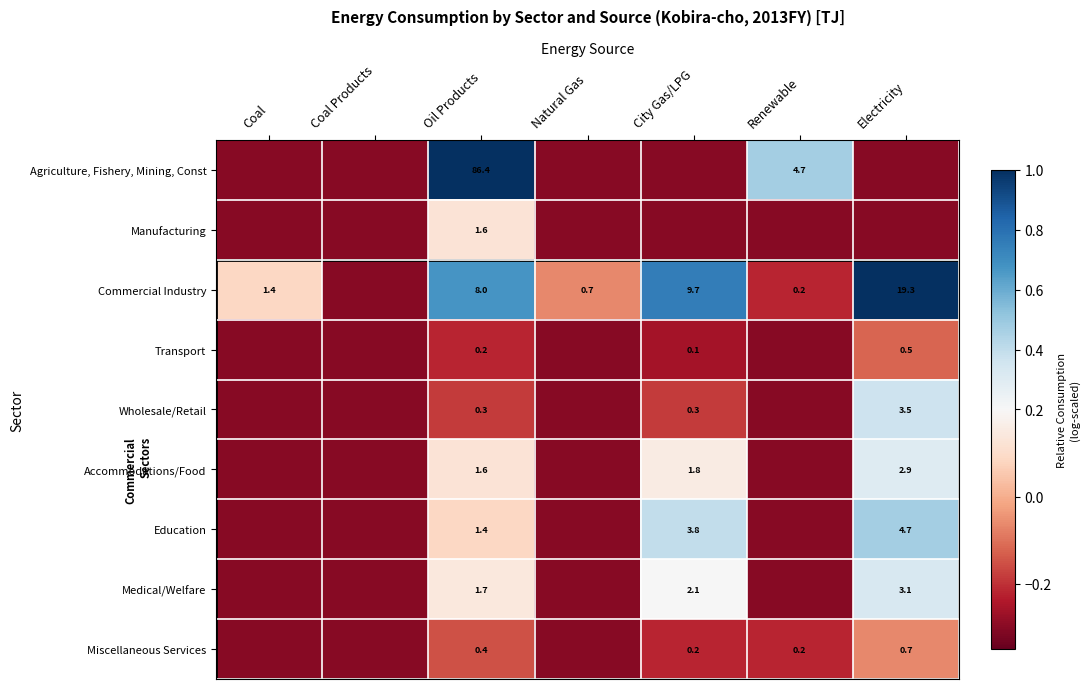

What is the sum of the Commercial Industry values at City Gas/LPG and Coal?

11.1